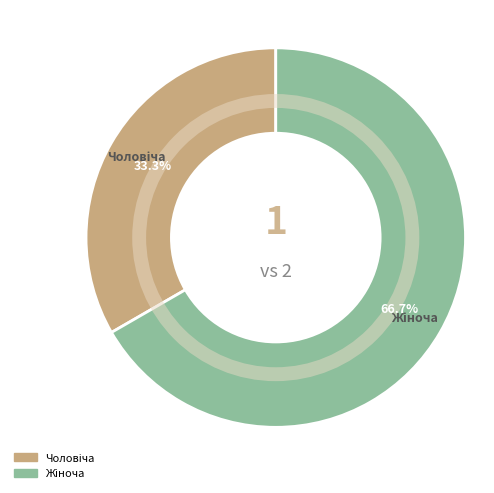

Does any single category account for the majority?

Yes